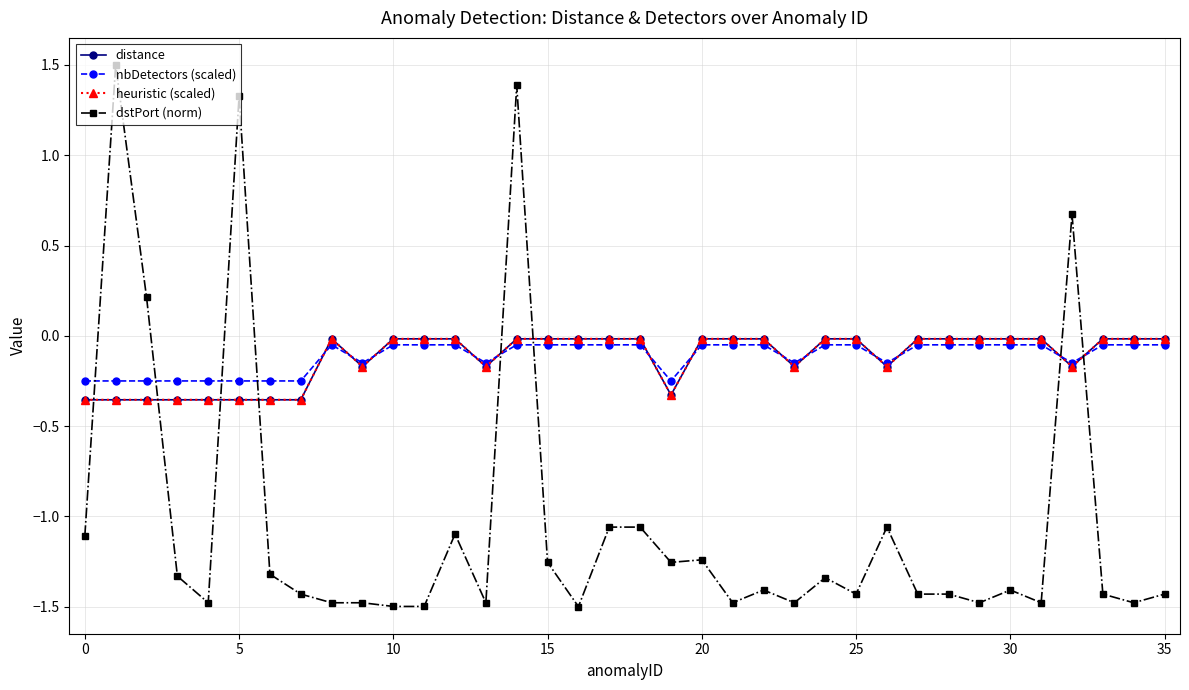

Where is nbDetectors (scaled) nearest to the value 0?

35